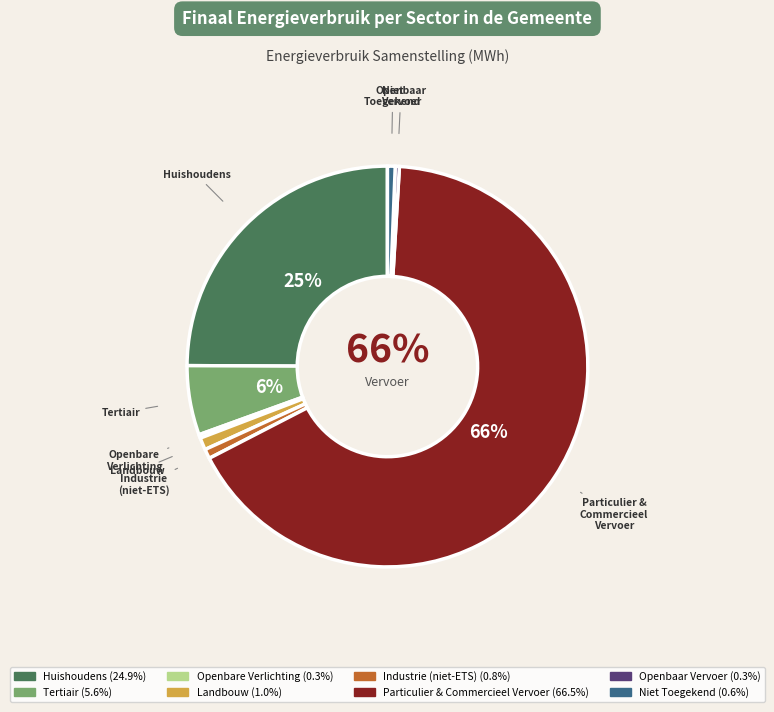

To the nearest percent, what is the combined percentage of tertiair and landbouw?

7%